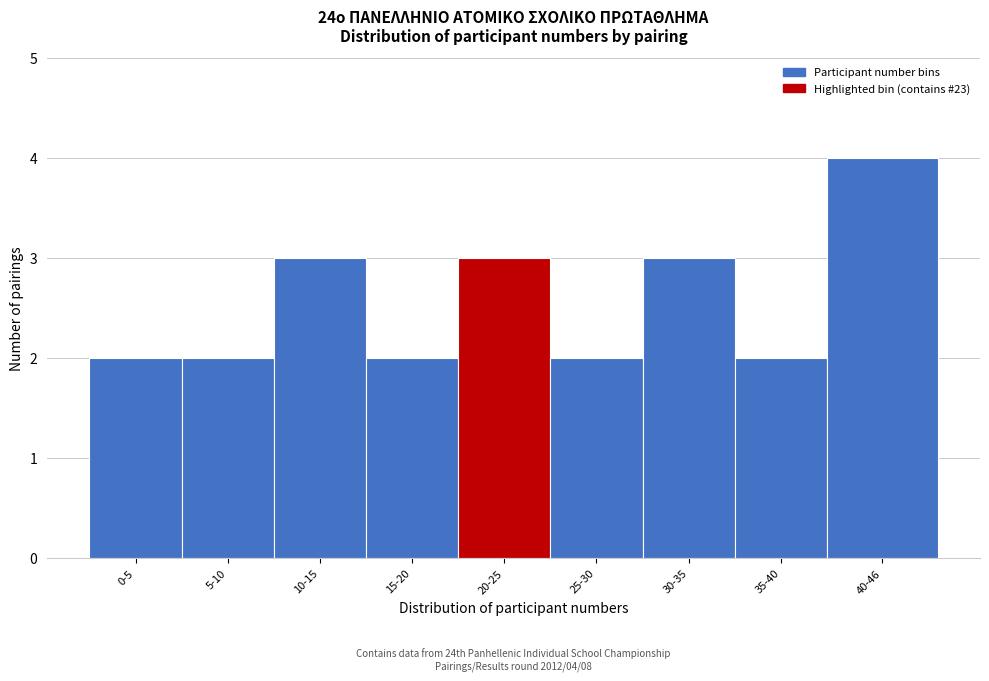

Reading left to right, transcribe all the data shown in this chart.

2	2	3	2	3	2	3	2	4